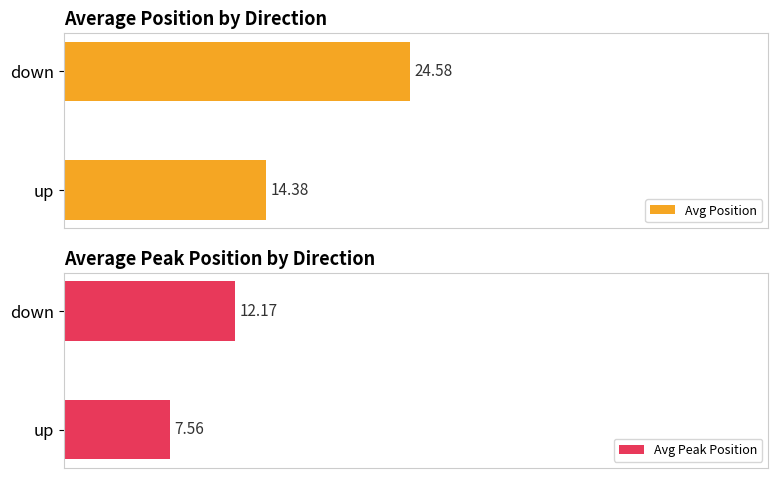

List the labels in order of Avg Peak Position value, largest first.

down, up